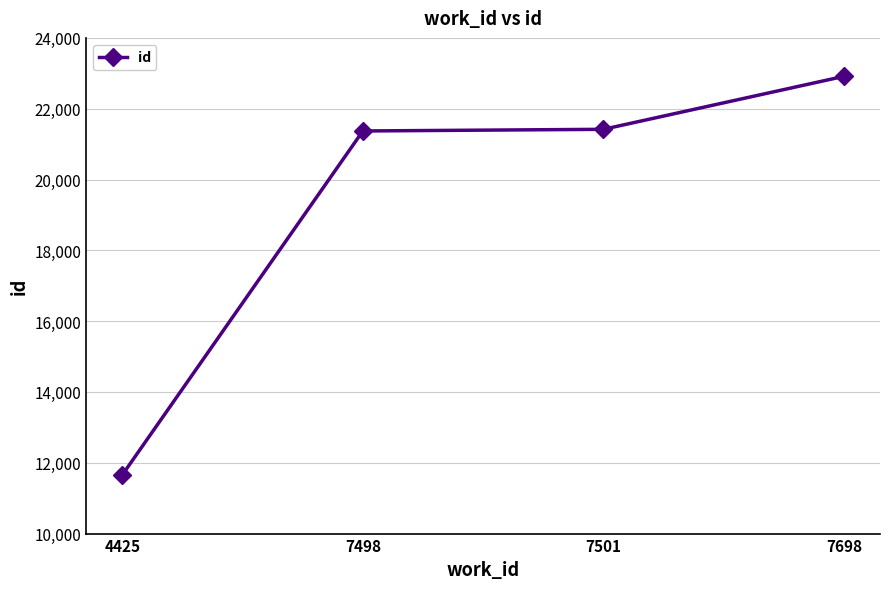

What is the sum of the values at 4425 and 7501?

33078